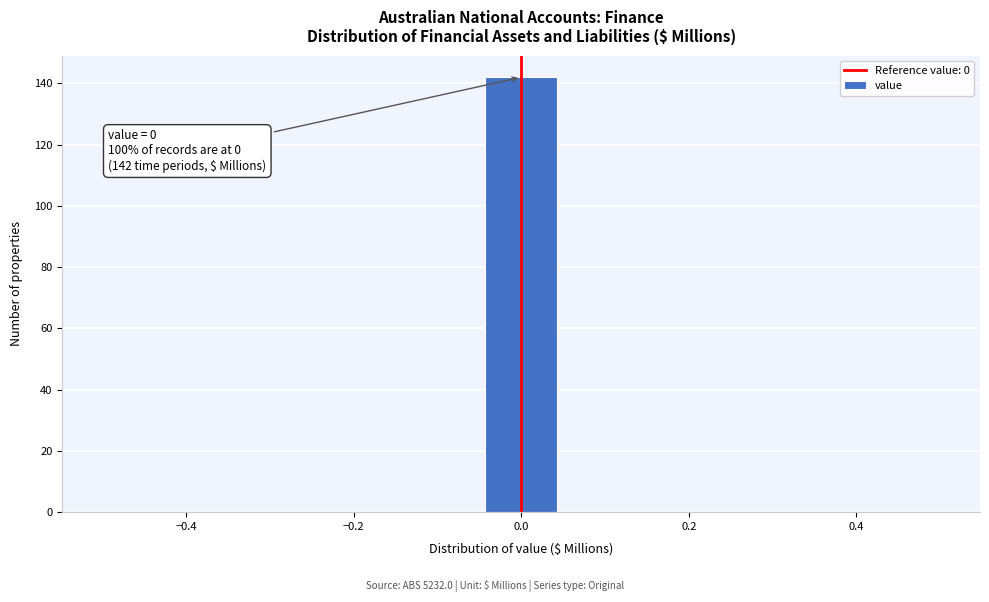

Over which range of the x-axis is the bar tallest?

-0.04 to 0.04